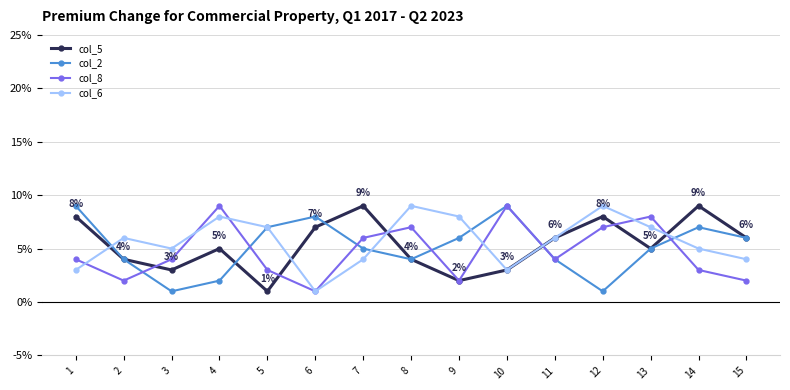

True or false: col_2 has more than 2 interior local peaks.

True